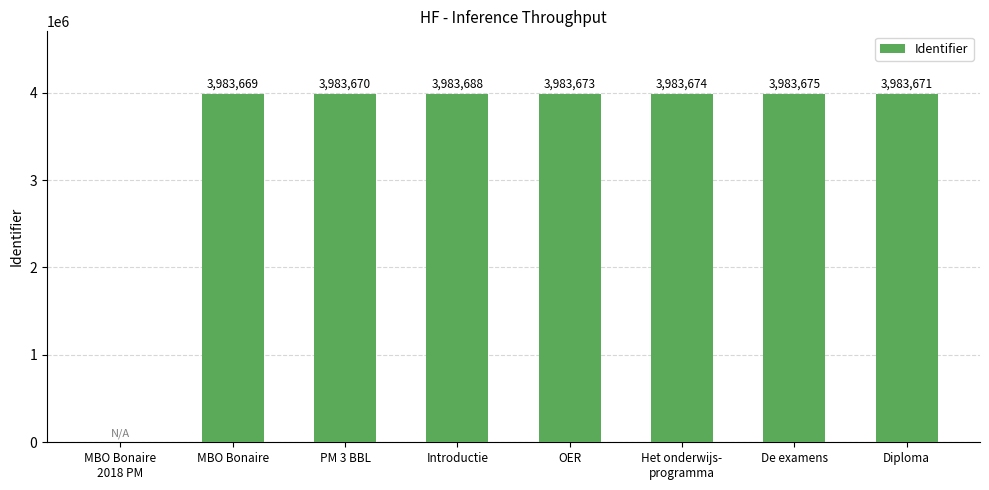

What is the change in value from Introductie to Diploma?

-17